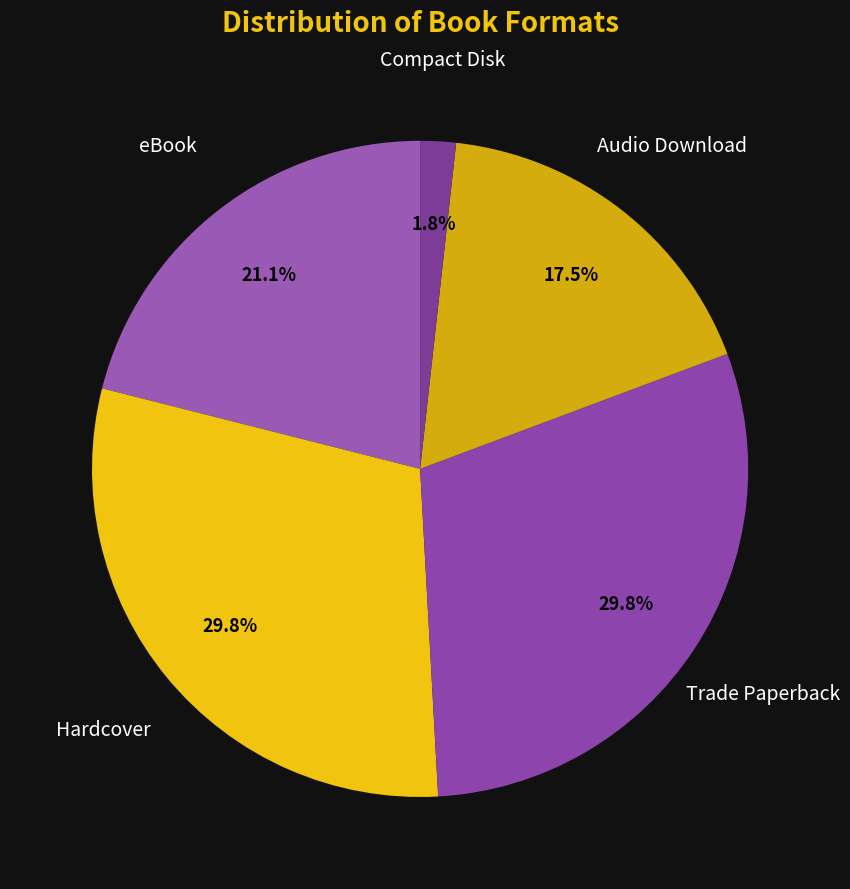

Count the number of slices in the pie.

5